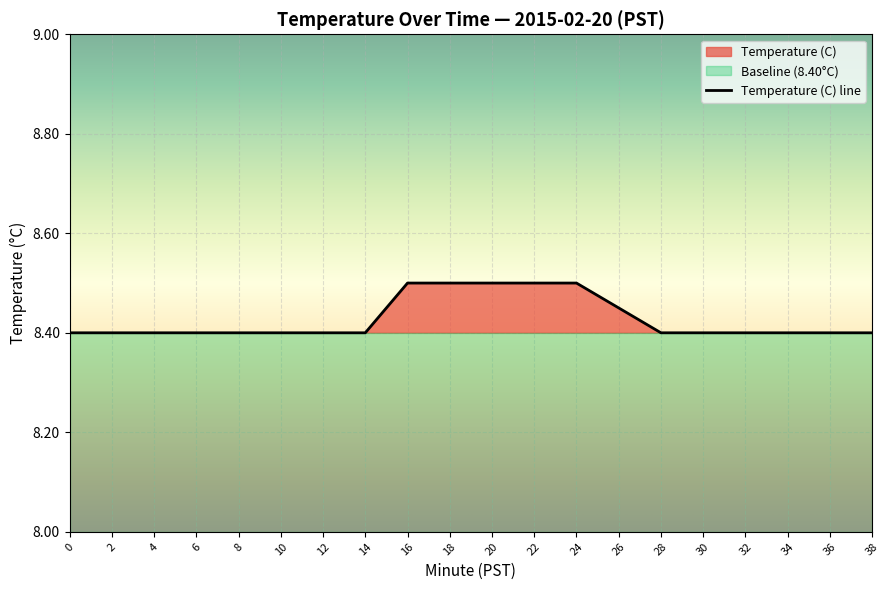

True or false: Temperature (C) has more than 1 interior local peaks.

False